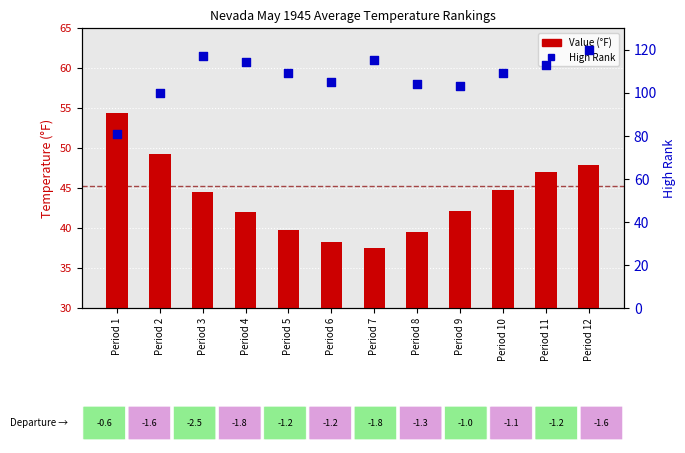

What is the total value across all series at Period 3?

161.5